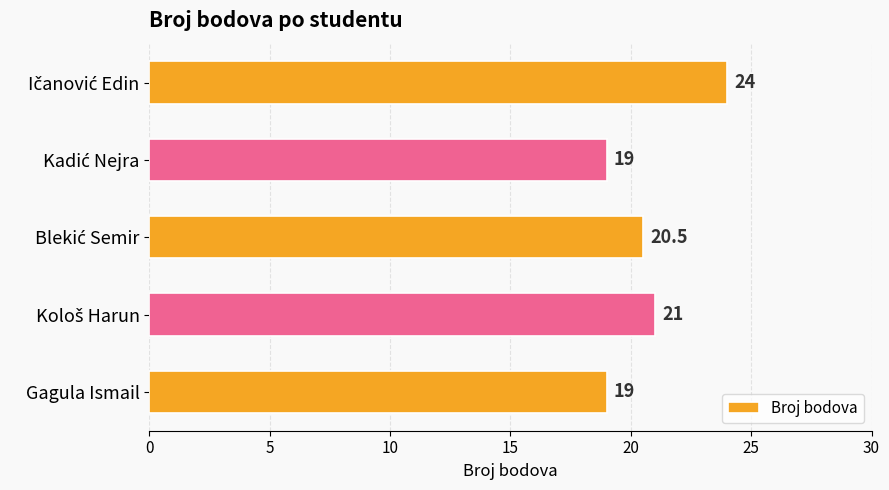

How many values are between 19 and 21?

4